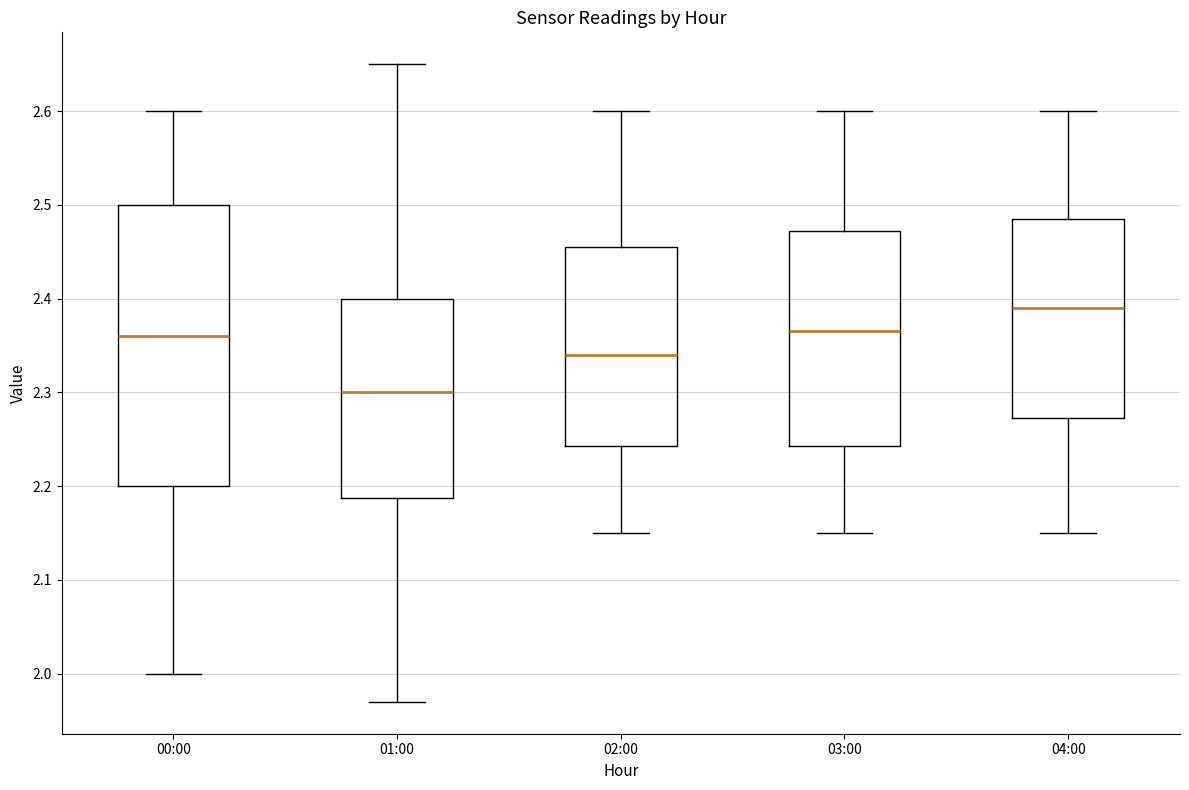

Reading left to right, read every box against the y-axis: the position of its median line, the range the box covers, and the ends of its whiskers. The values are not printed on the chart, so give them approximately, as read against the axis.

00:00: median 2.36, box 2.20 to 2.50, whiskers 2.00 to 2.60
01:00: median 2.30, box 2.19 to 2.40, whiskers 1.97 to 2.65
02:00: median 2.34, box 2.24 to 2.46, whiskers 2.15 to 2.60
03:00: median 2.37, box 2.24 to 2.47, whiskers 2.15 to 2.60
04:00: median 2.39, box 2.27 to 2.49, whiskers 2.15 to 2.60